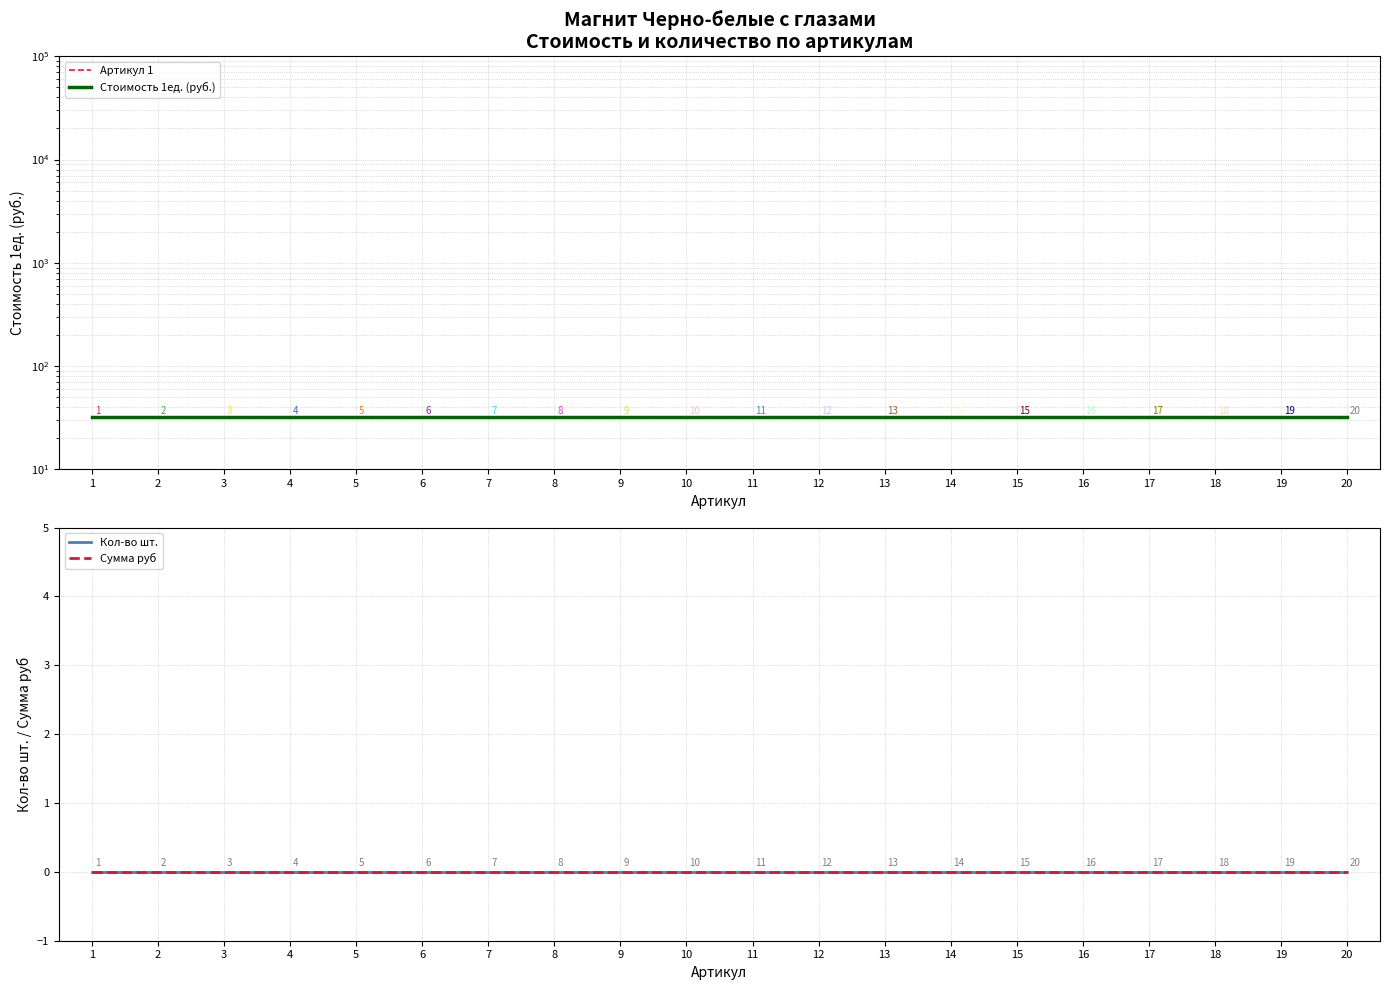

Rank the categories by Кол-во шт. value from lowest to highest.

1, 2, 3, 4, 5, 6, 7, 8, 9, 10, 11, 12, 13, 14, 15, 16, 17, 18, 19, 20